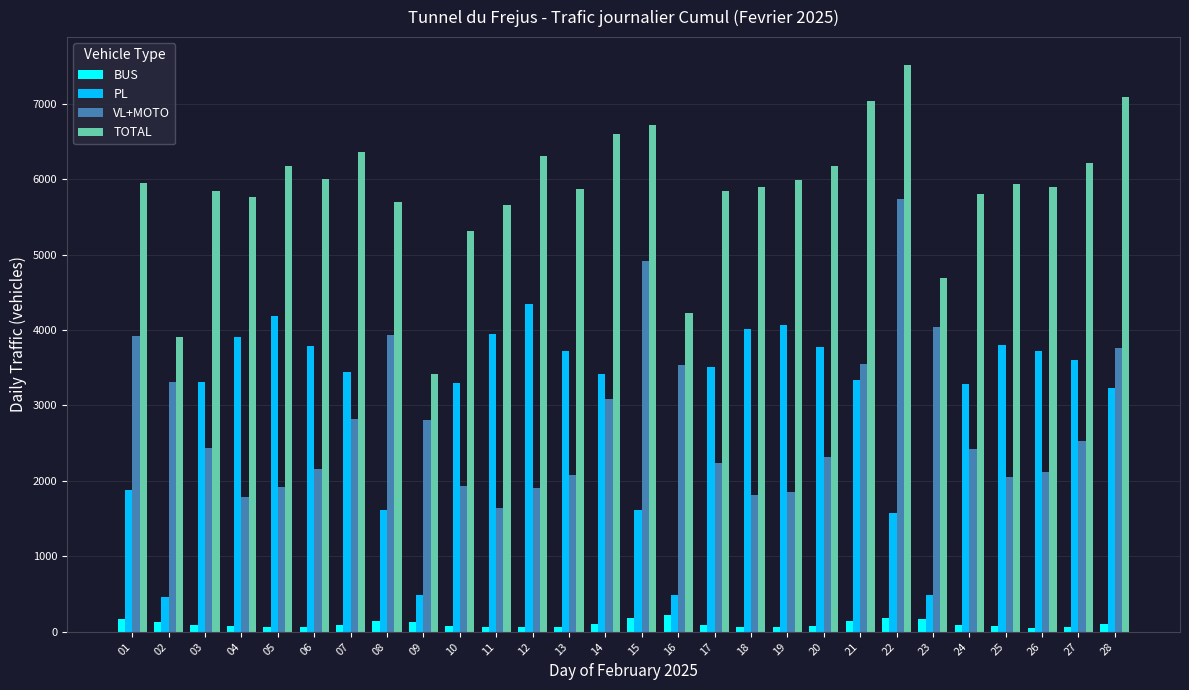

At which category is the sum across all series the highest?

22